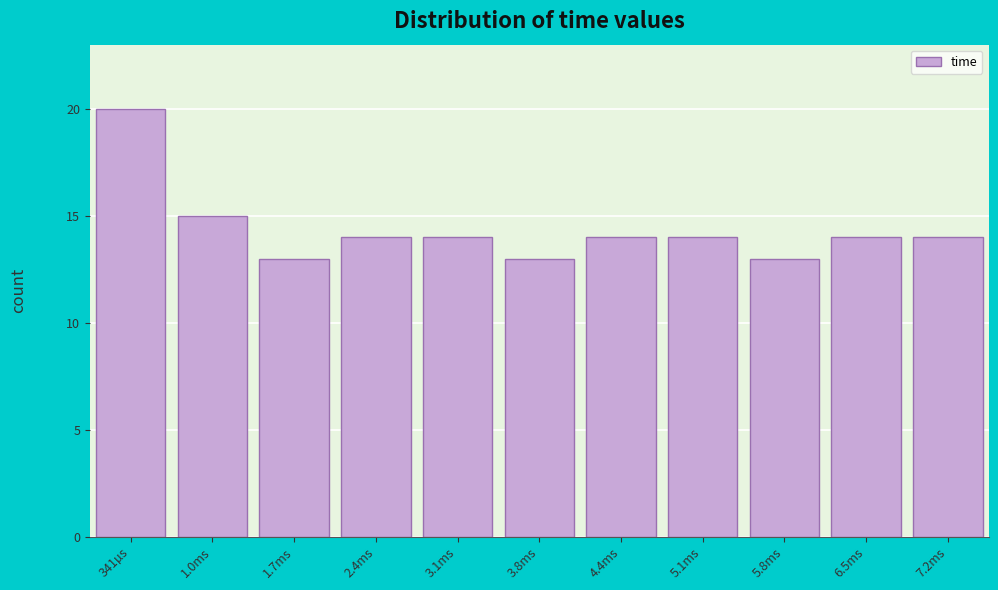

Reading left to right, list all the values displayed in this chart.

341µs=20	1.0ms=15	1.7ms=13	2.4ms=14	3.1ms=14	3.8ms=13	4.4ms=14	5.1ms=14	5.8ms=13	6.5ms=14	7.2ms=14